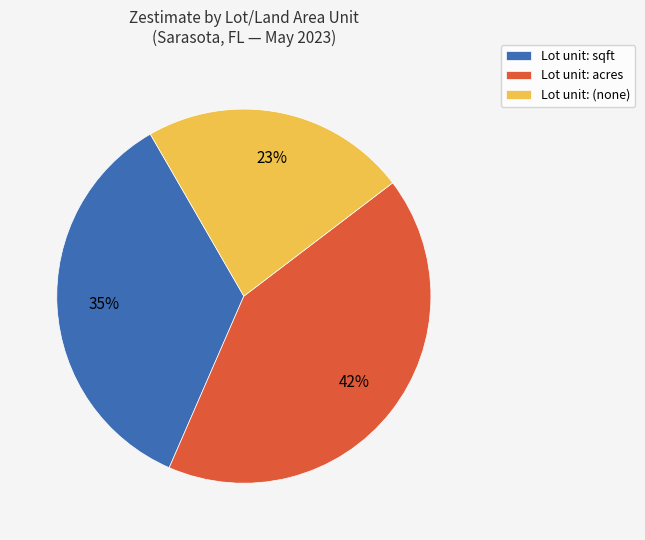

Which has a higher value, Lot unit: sqft or Lot unit: acres?

Lot unit: acres